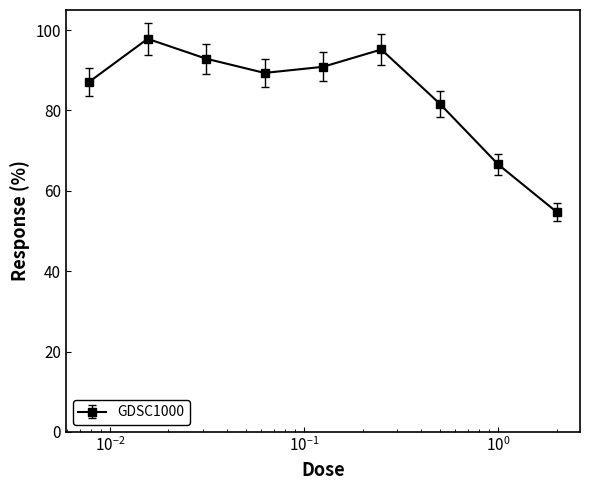

True or false: the data has more than 1 interior local peaks.

True